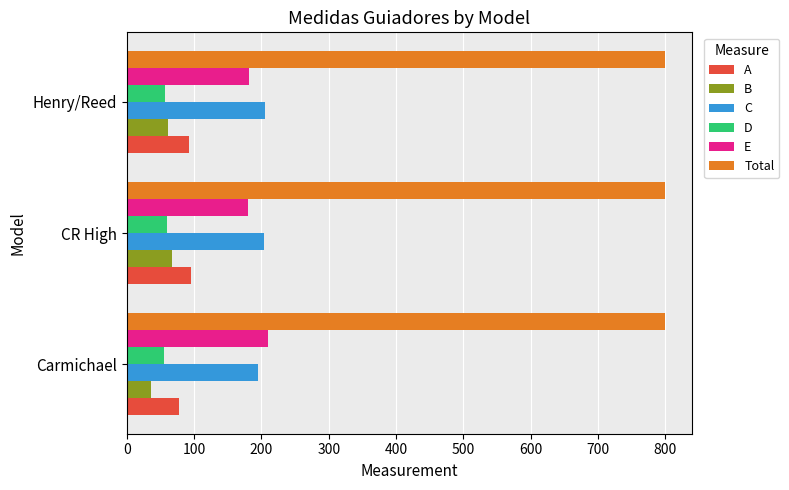

Which series has the largest total across all categories?

Total